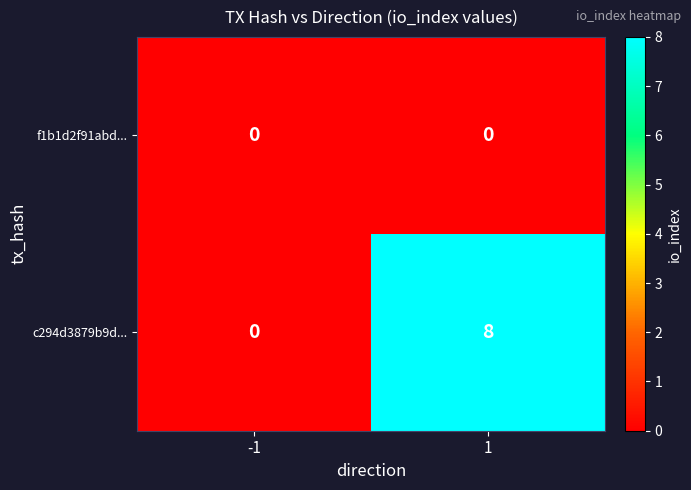

List the series in order of their peak value, lowest first.

f1b1d2f91abd..., c294d3879b9d...